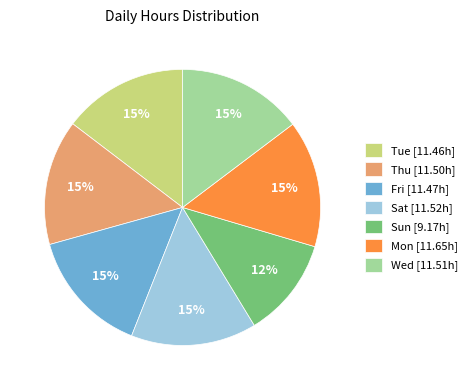

True or false: Sun accounts for 3% of the total.

False